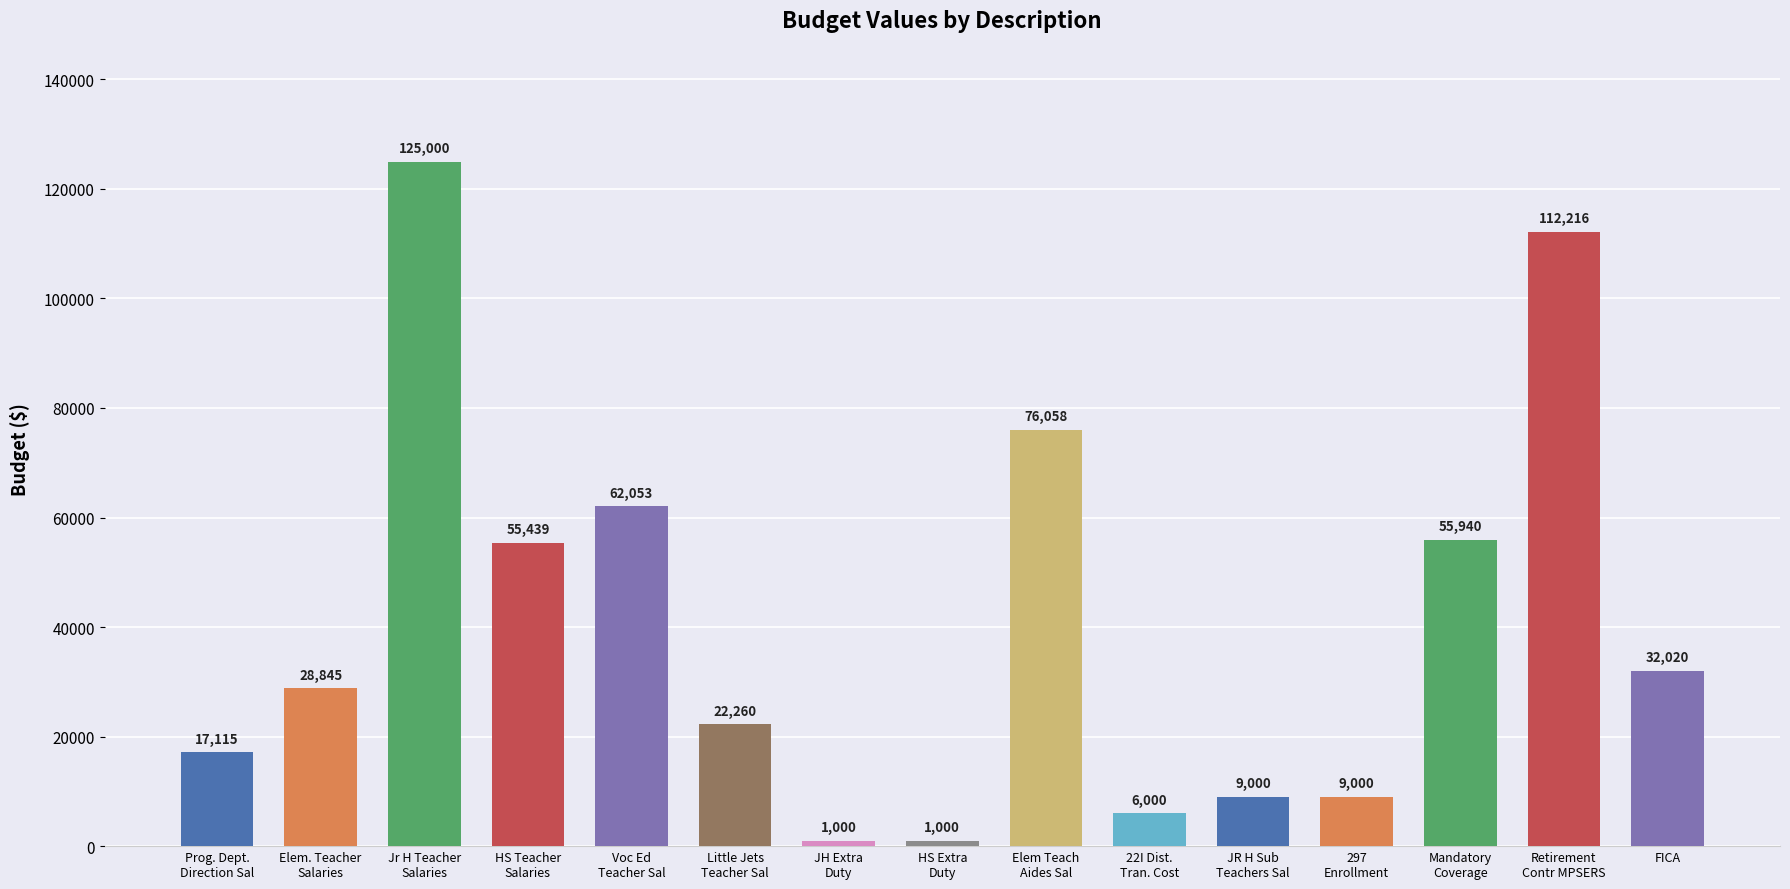

What is the minimum value shown in the chart?

1000